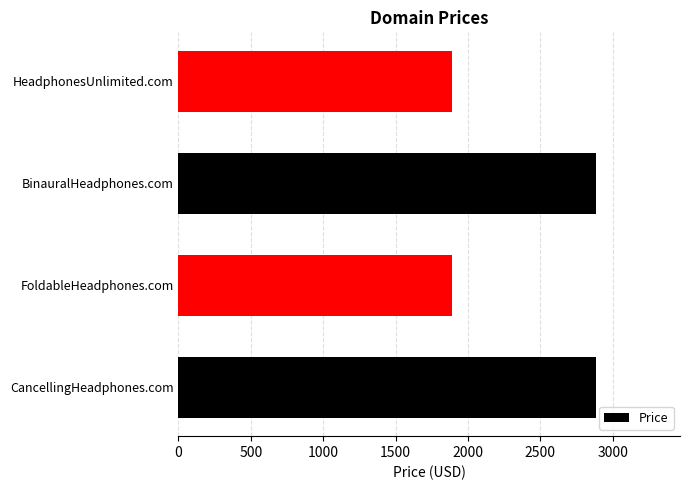

Reading right to left, list all the values displayed in this chart.

1888	2888	1888	2888